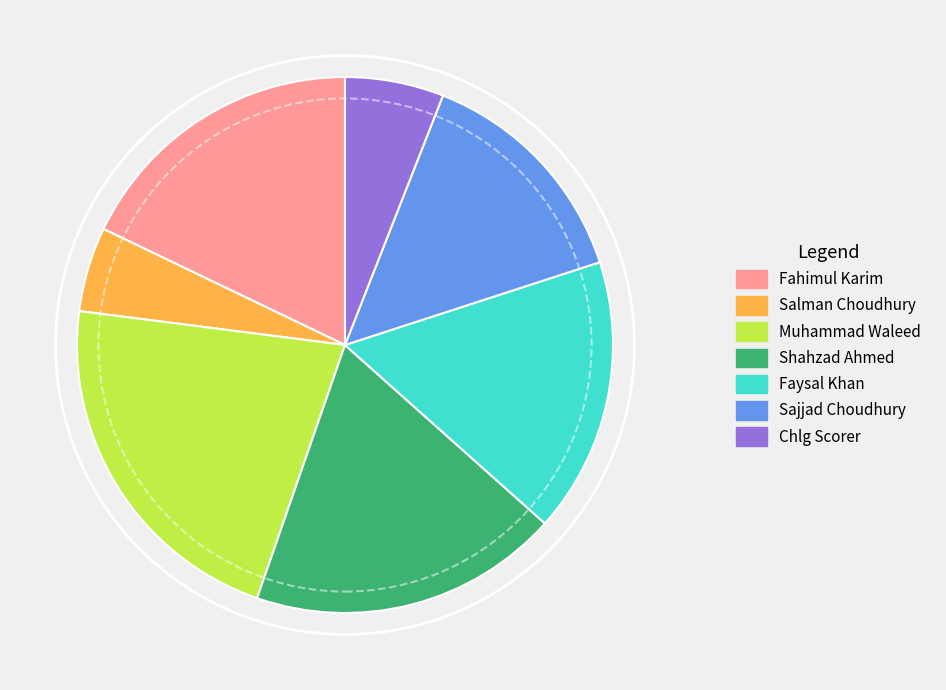

Is Muhammad Waleed the majority of the pie?

No